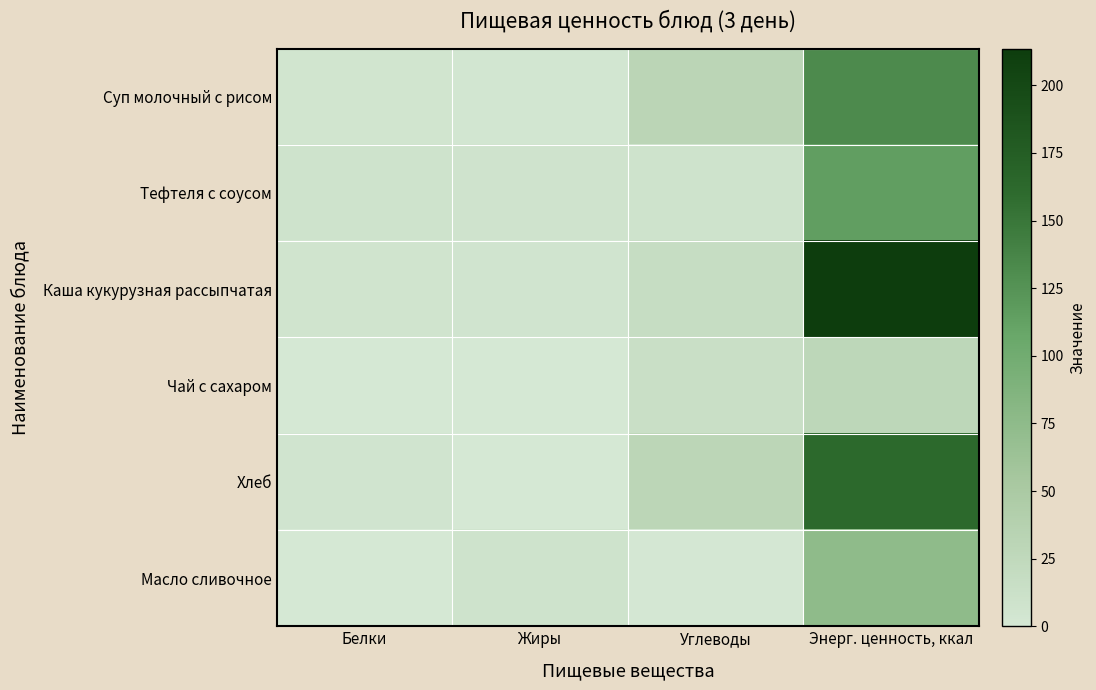

Which series changed the most between Белки and Энерг. ценность, ккал?

Каша кукурузная рассыпчатая